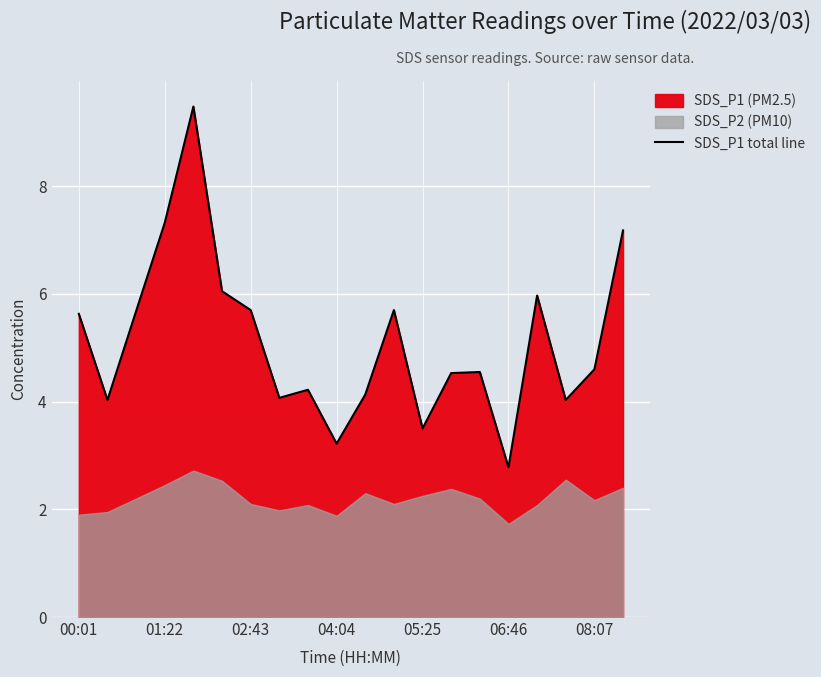

What is the label of the 6th point from the right?

14